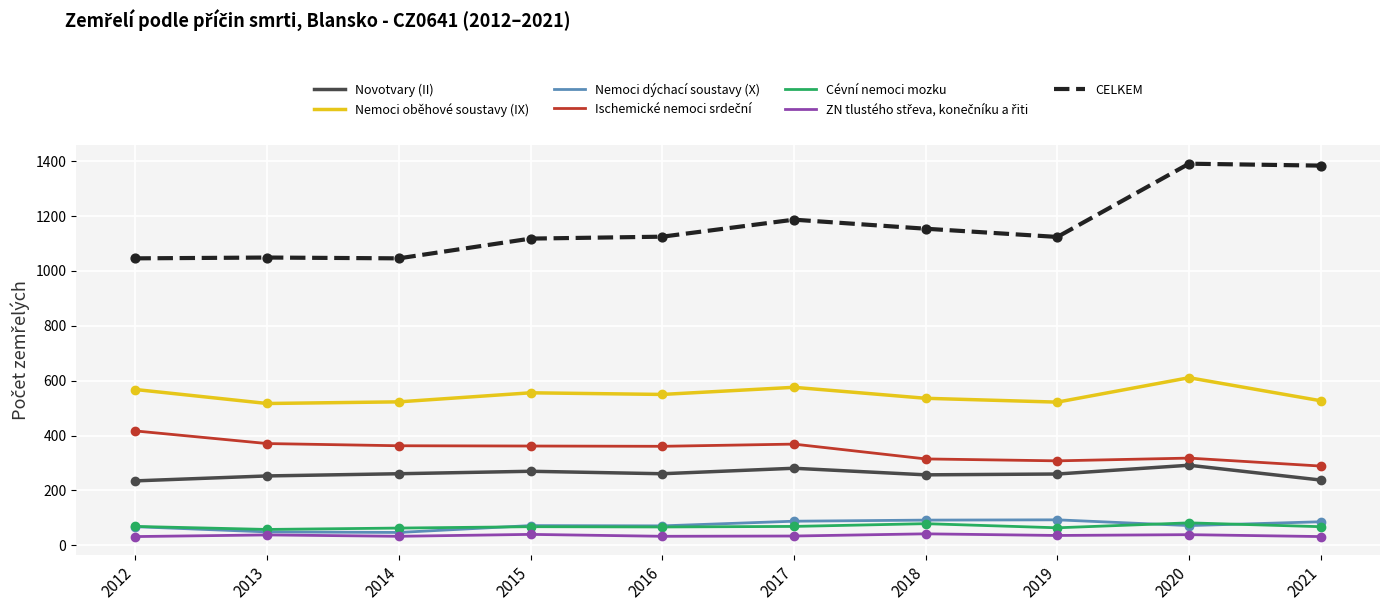

Which series has the widest spread of values?

CELKEM